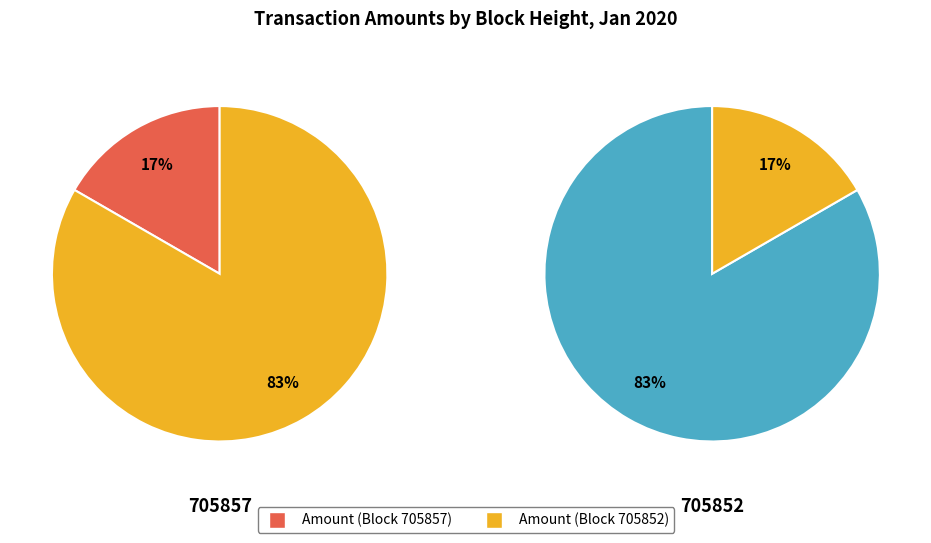

Combined, do 705852 and 705857 account for over 50%?

Yes